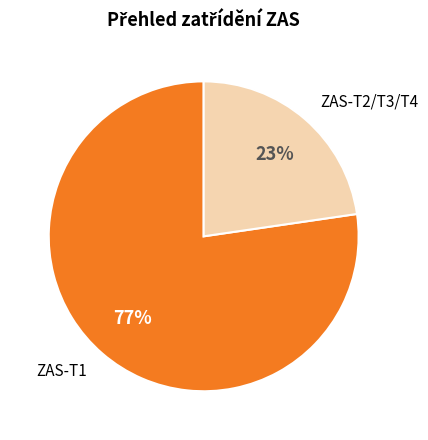

Does any single category account for the majority?

Yes